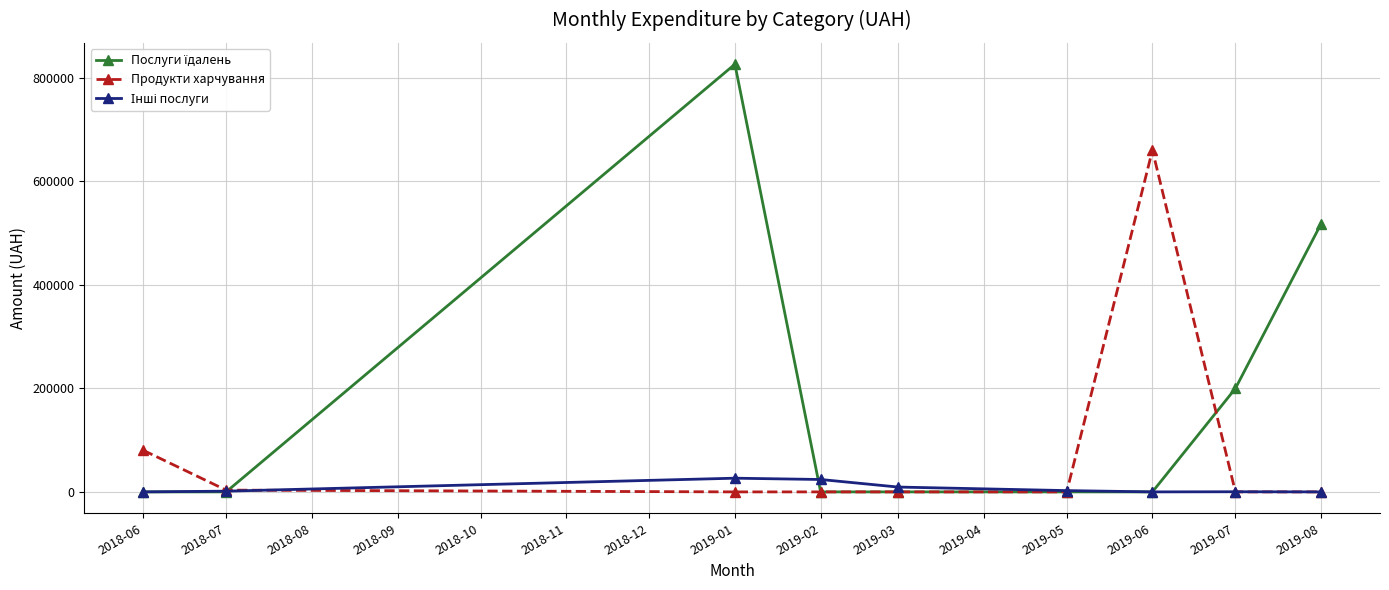

What is the sum of all Продукти харчування values?

744297.8